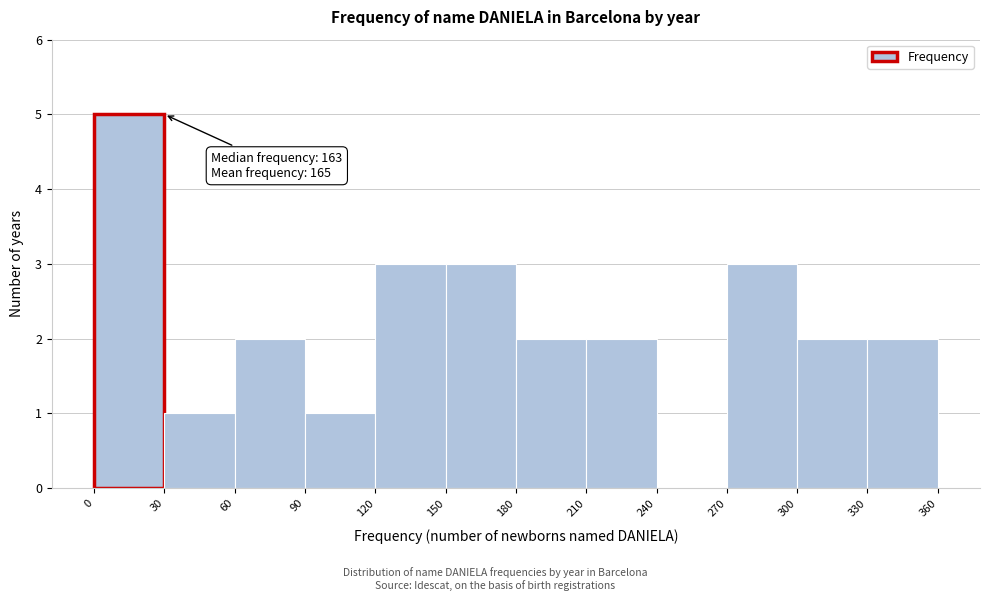

Over which range of the x-axis is the bar tallest?

0 to 30